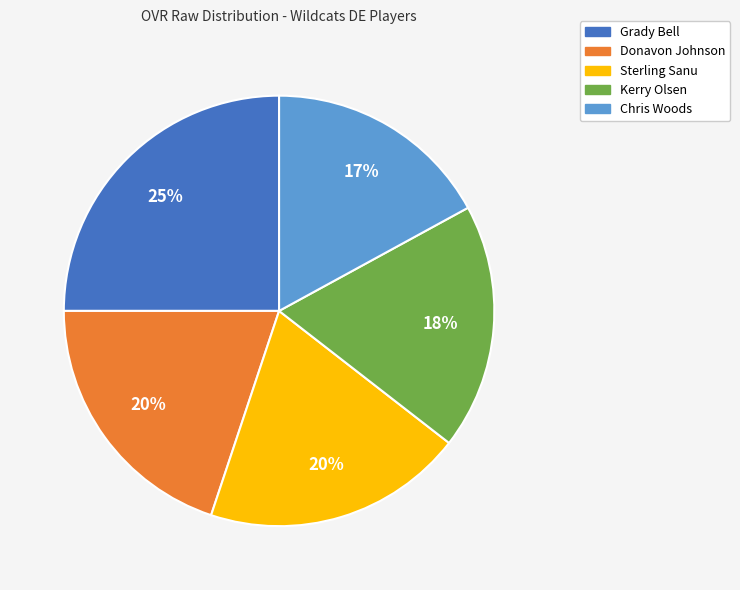

To the nearest percent, what is the average slice percentage?

20%